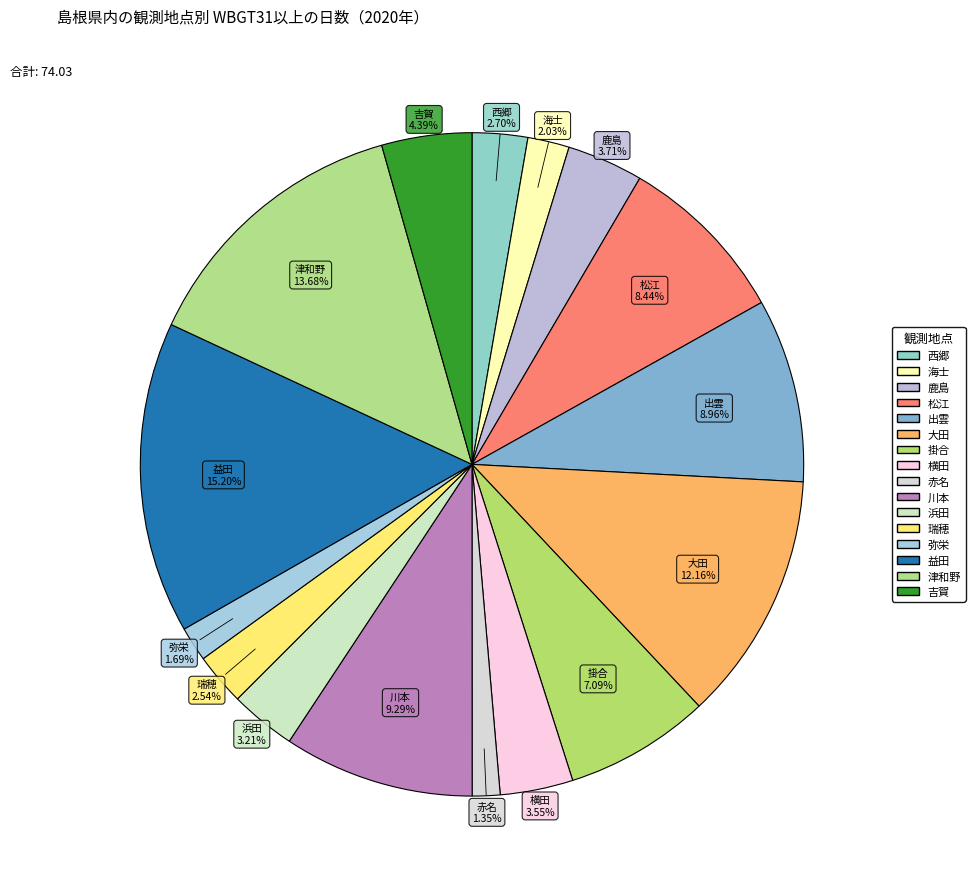

The 松江 slice represents 1% of the pie. True or false?

False